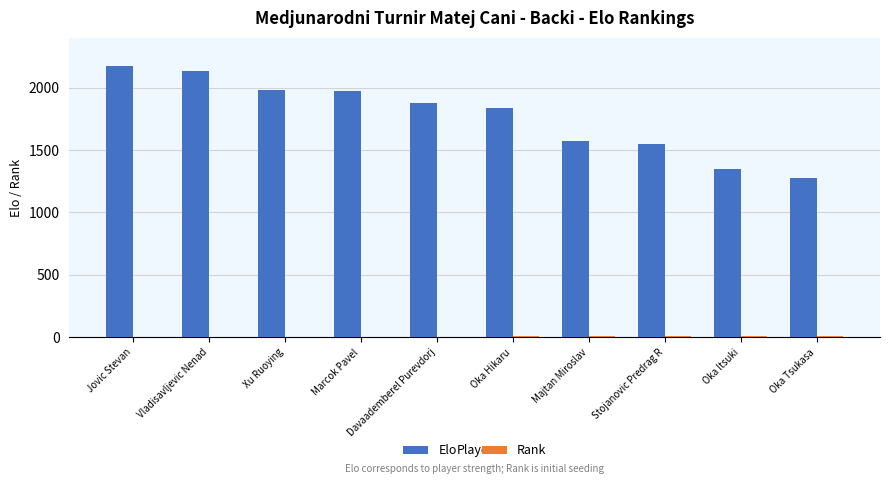

What is the maximum value shown in the chart?

2171